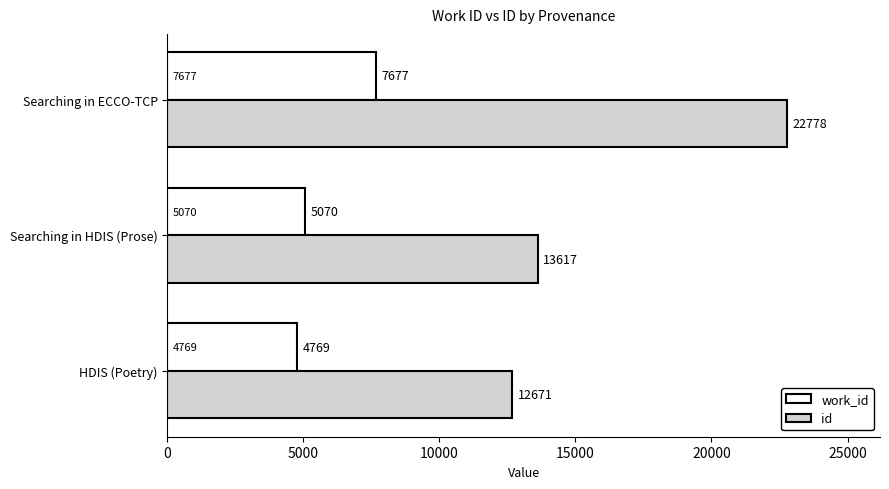

Rank the categories by work_id value from highest to lowest.

Searching in ECCO-TCP, Searching in HDIS (Prose), HDIS (Poetry)